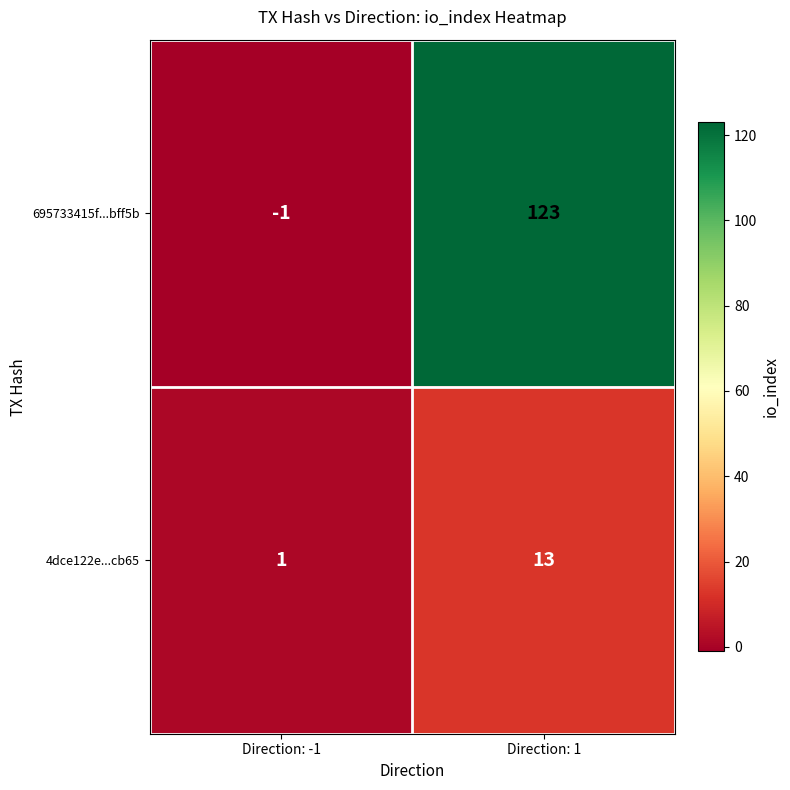

What is the average value of the 4dce122e...cb65 series?

7